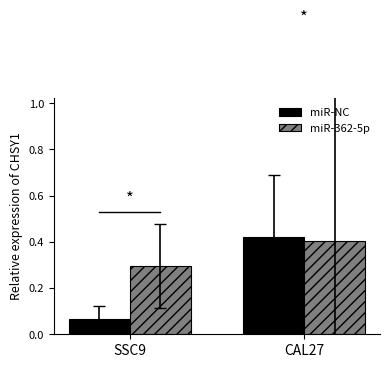

Which series has the largest total across all categories?

miR-362-5p